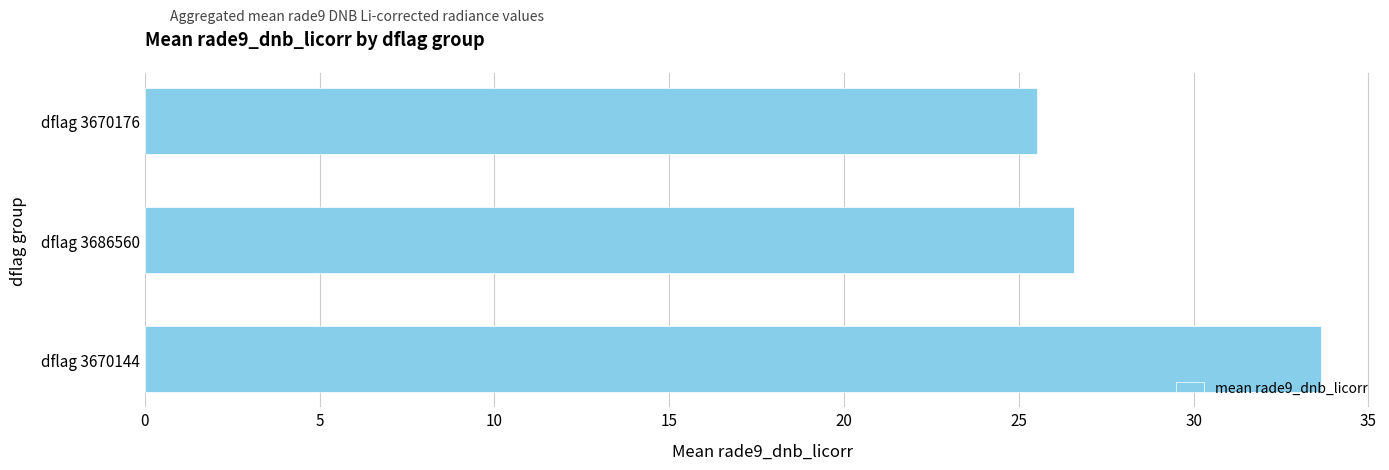

Rank the categories by value from highest to lowest.

dflag 3670144, dflag 3686560, dflag 3670176